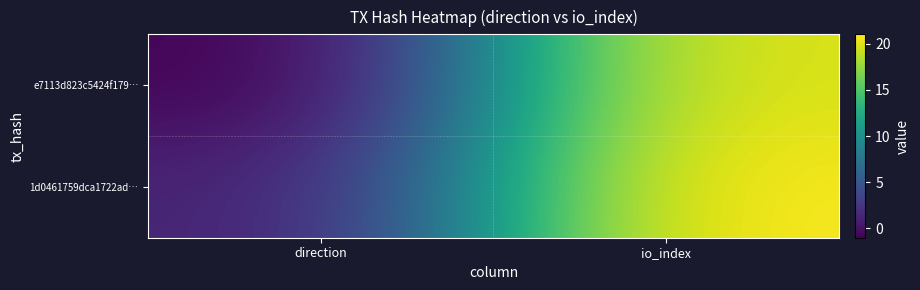

At direction, list the series in order from largest to smallest.

1d0461759dca1722ad…, e7113d823c5424f179…